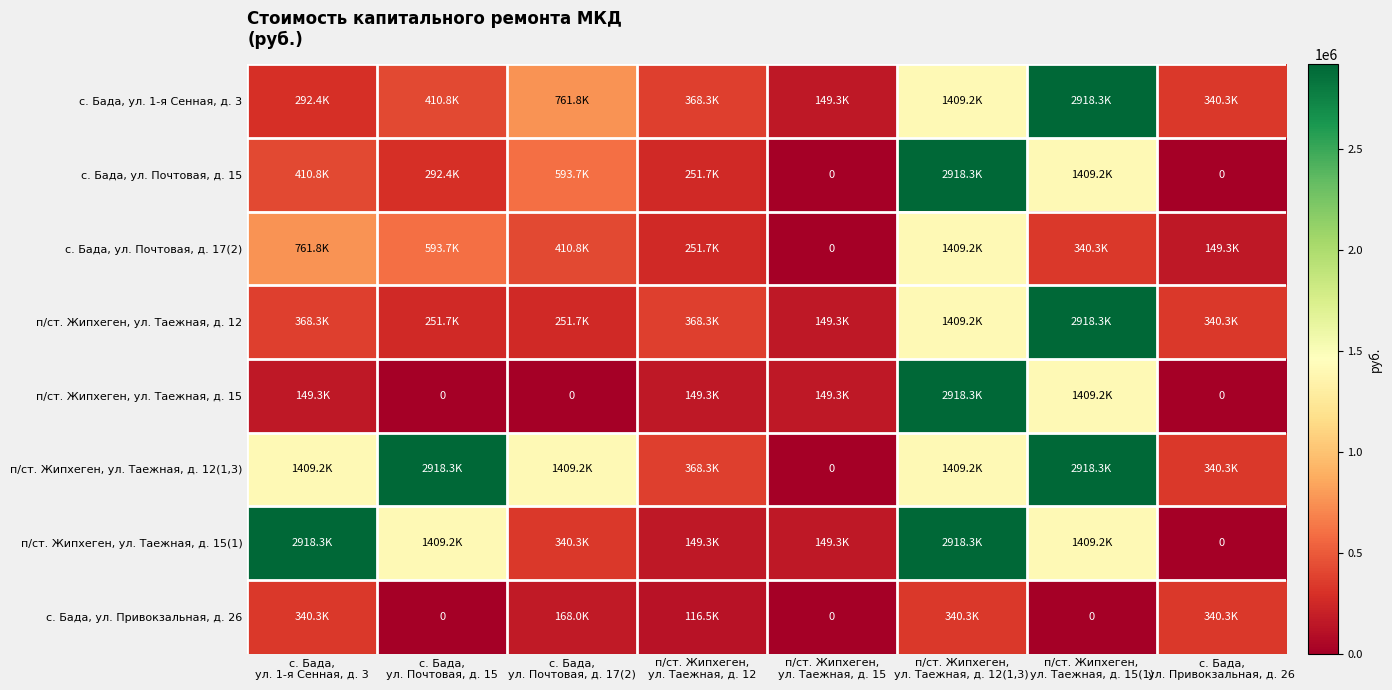

List the series in order of their peak value, highest first.

с. Бада, ул. 1-я Сенная, д. 3, с. Бада, ул. Почтовая, д. 15, п/ст. Жипхеген, ул. Таежная, д. 12, п/ст. Жипхеген, ул. Таежная, д. 15, п/ст. Жипхеген, ул. Таежная, д. 12(1,3), п/ст. Жипхеген, ул. Таежная, д. 15(1), с. Бада, ул. Почтовая, д. 17(2), с. Бада, ул. Привокзальная, д. 26